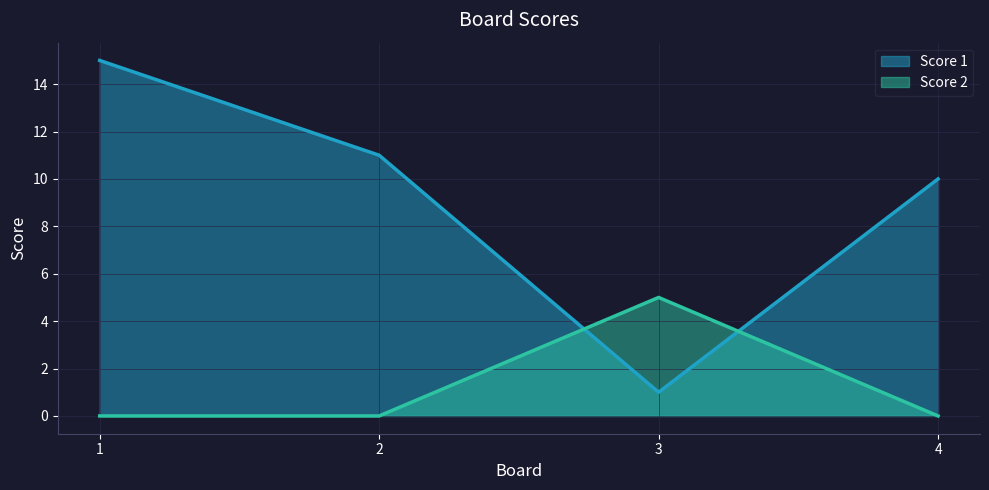

Which label corresponds to the largest value in the chart?

1